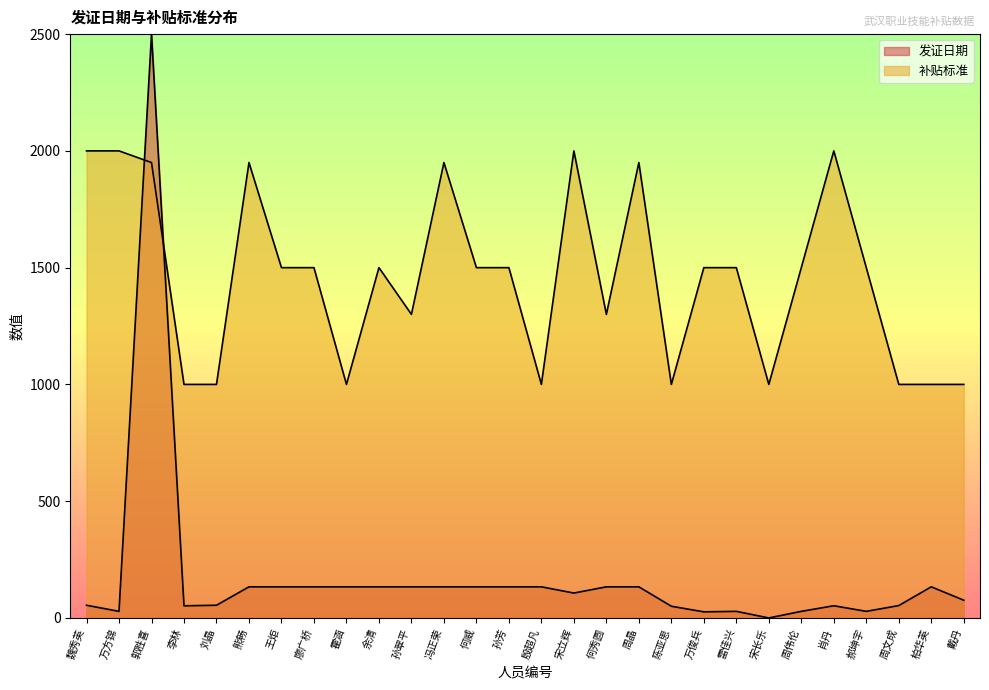

The value of 补贴标准 at 肖丹 is 2000.0. True or false?

True